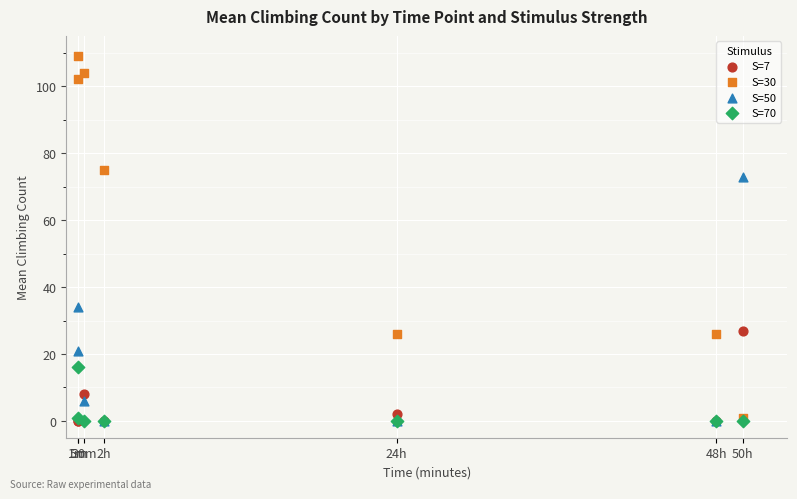

Which series has the widest spread of Y values?

S=30